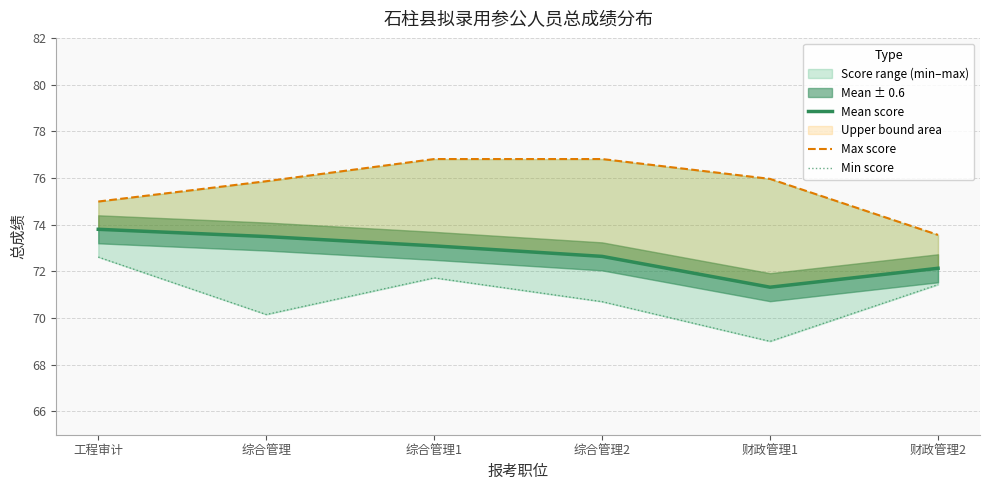

What is the total value across all series at 财政管理2?

217.1